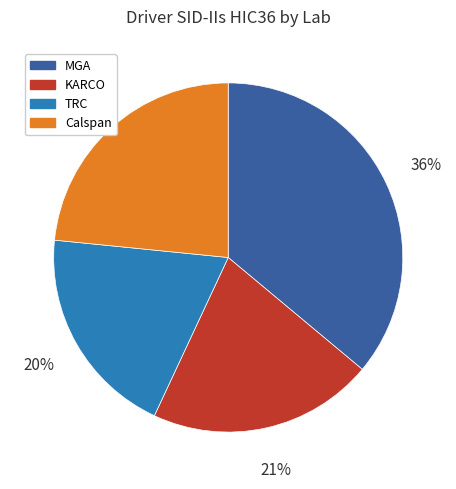

Which has a higher value, TRC or Calspan?

Calspan